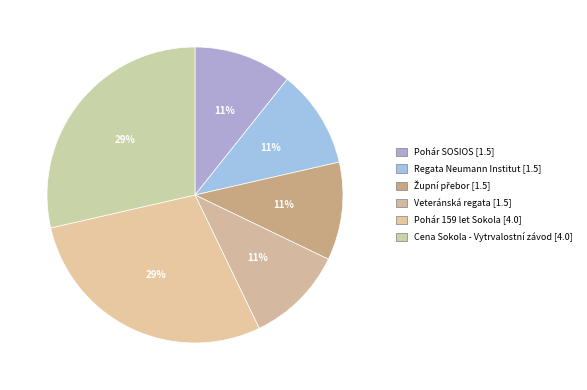

Count the number of slices in the pie.

6